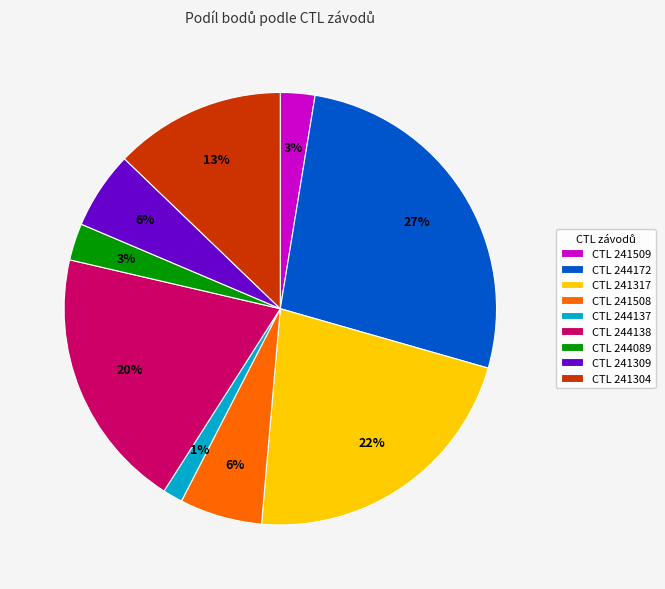

How many segments does this pie chart have?

9